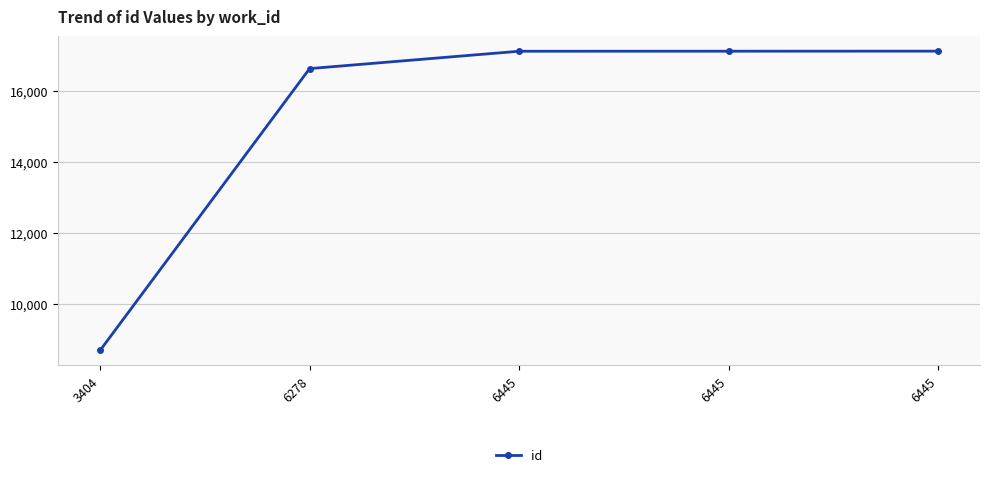

What is the sum of all values?

76632